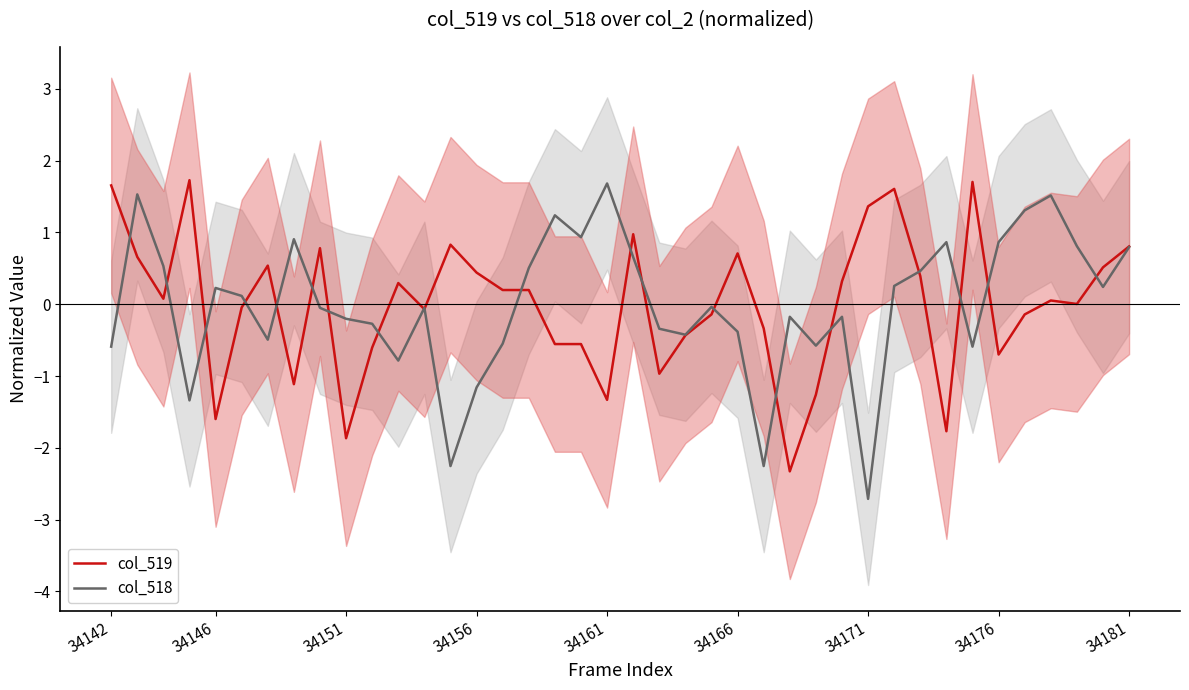

Count the number of data series in this chart.

2